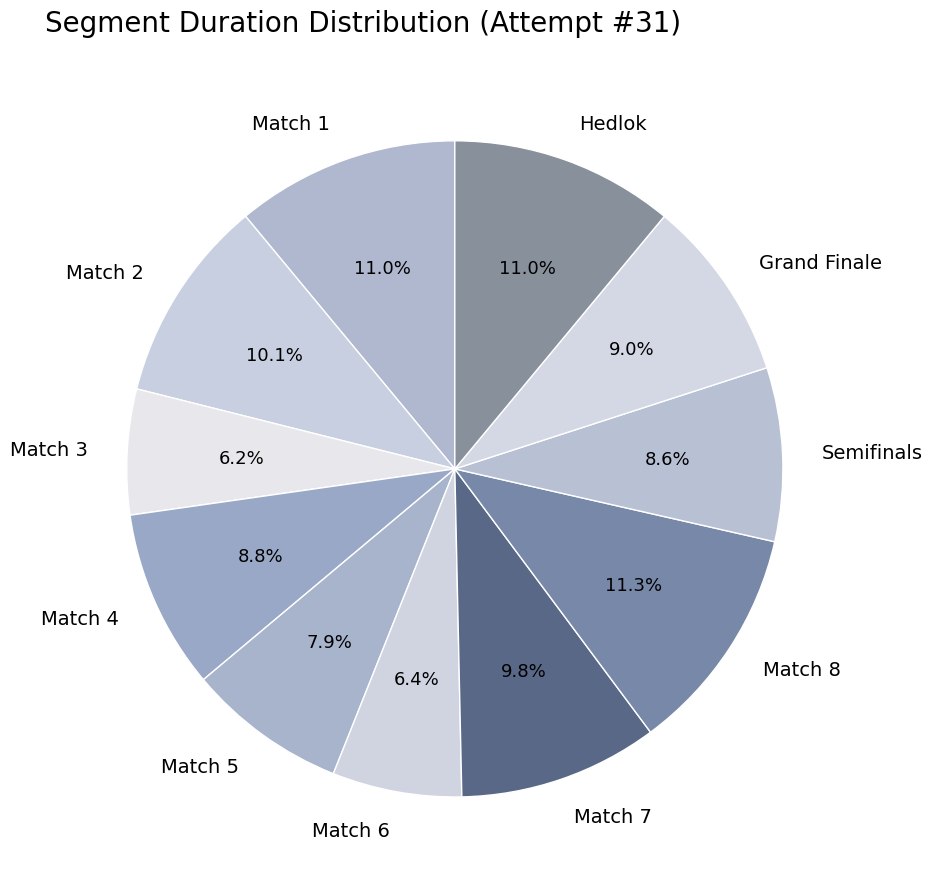

True or false: Match 5 accounts for 16% of the total.

False